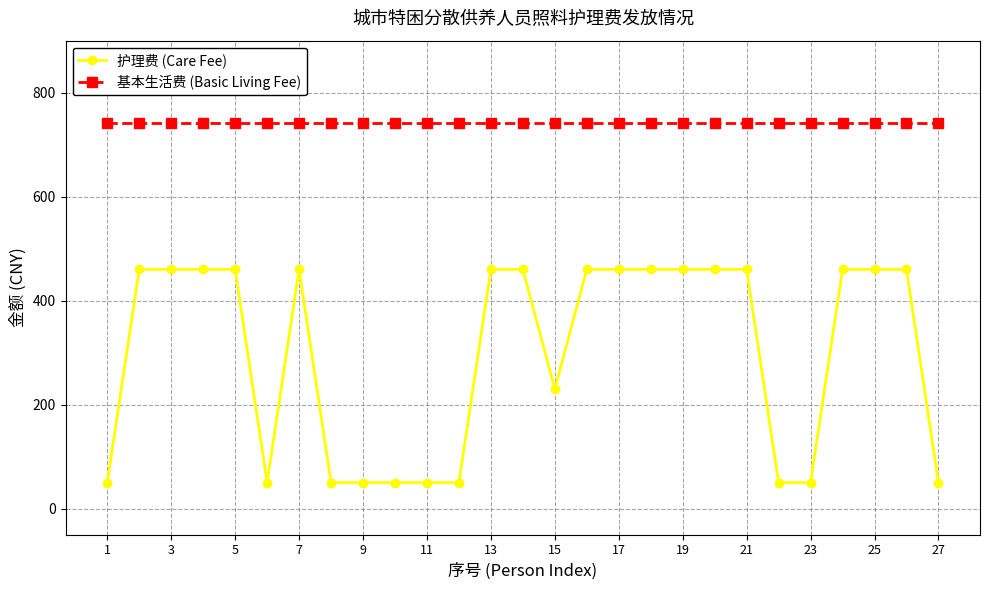

What are all the series names shown in the legend?

护理费 (Care Fee), 基本生活费 (Basic Living Fee)